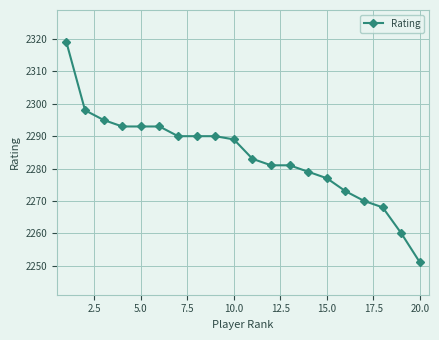

What is the difference between the maximum and minimum values?

68